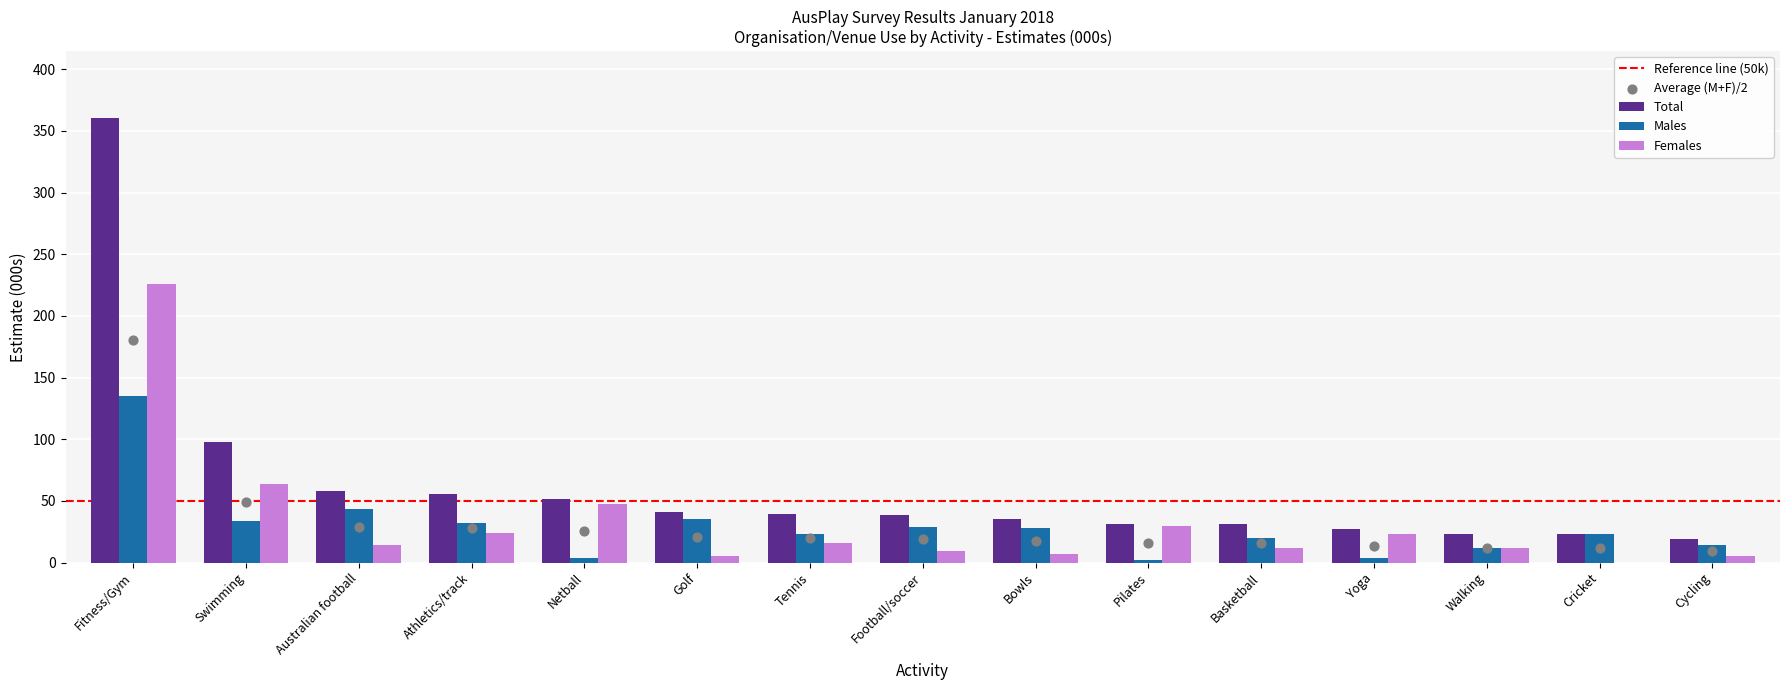

What is the total value across all series at Tennis?

78.4